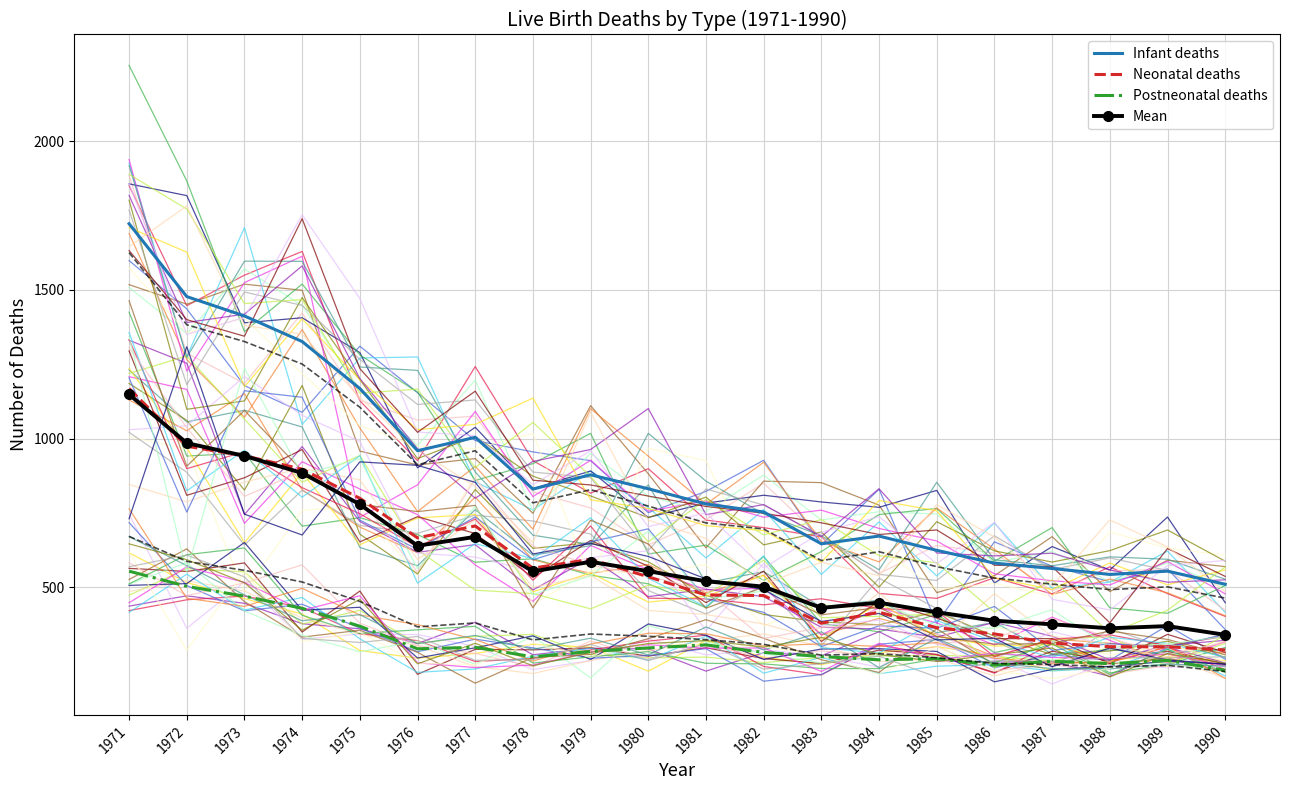

What is the spread (max minus min) of values at 1978?

564.0